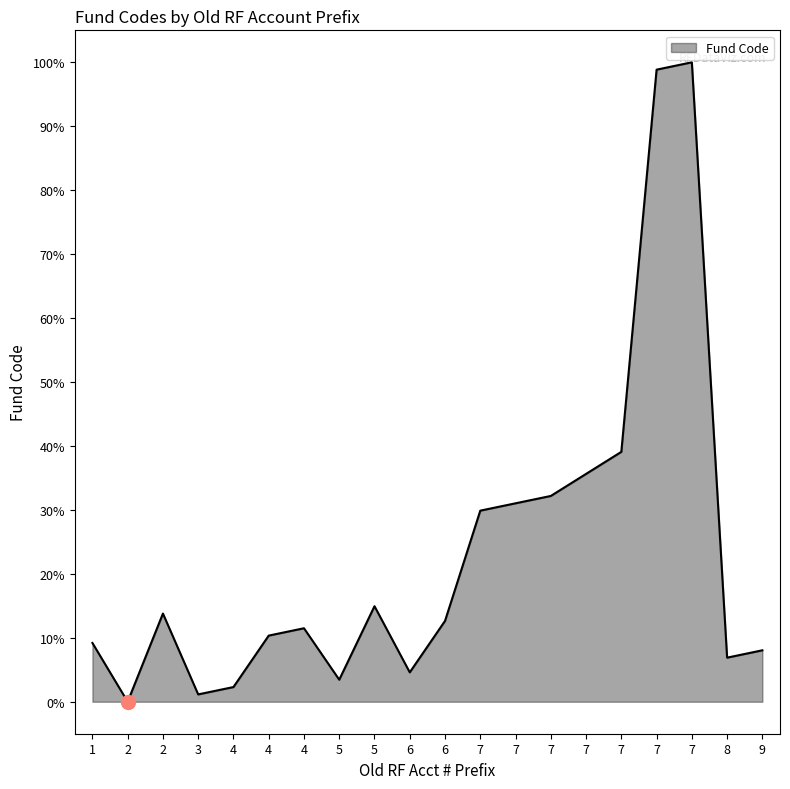

What is the value of the 19th point from the left?

6.9